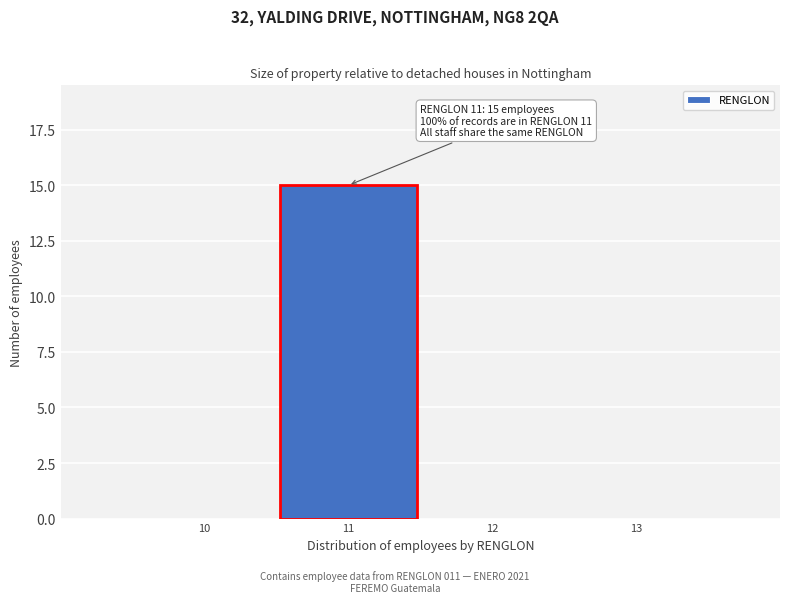

Which range on the x-axis has the tallest bar?

10.5 to 11.5